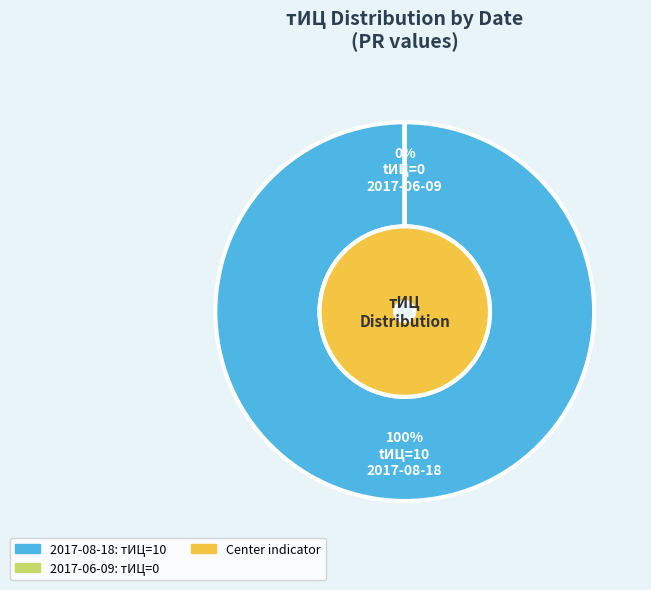

How many slices are in this pie chart?

2